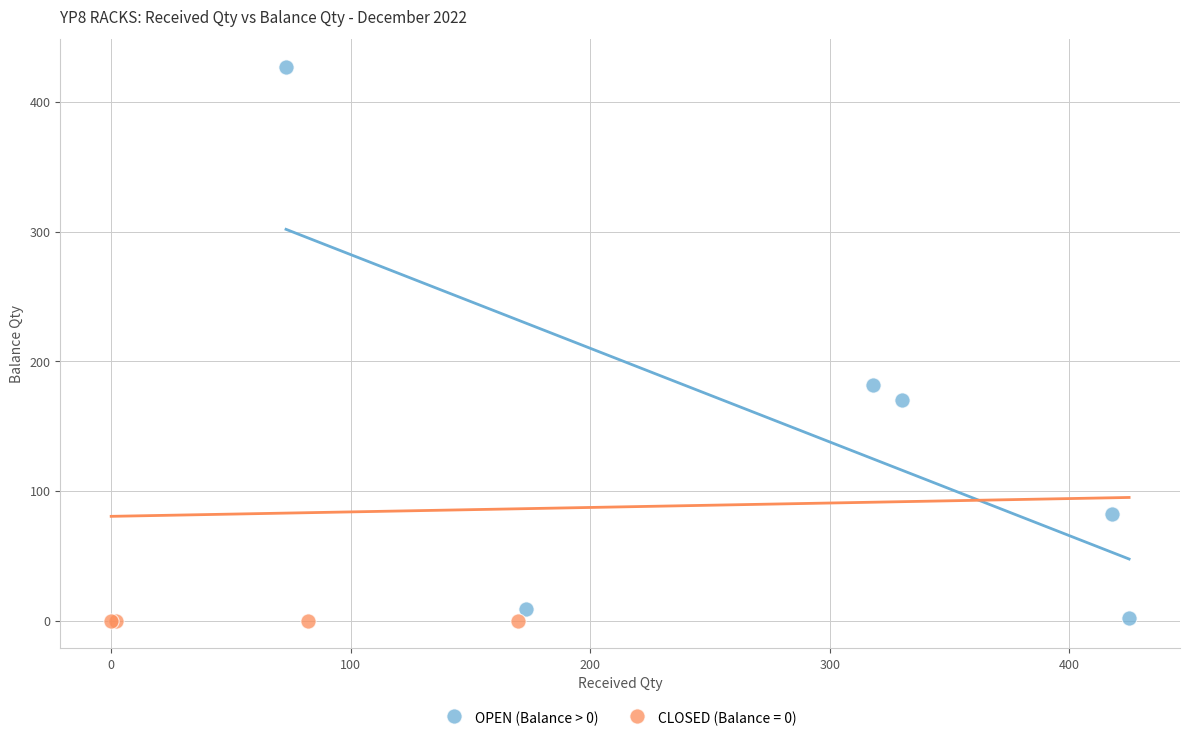

Which series contains the highest Y value?

OPEN (Balance > 0)